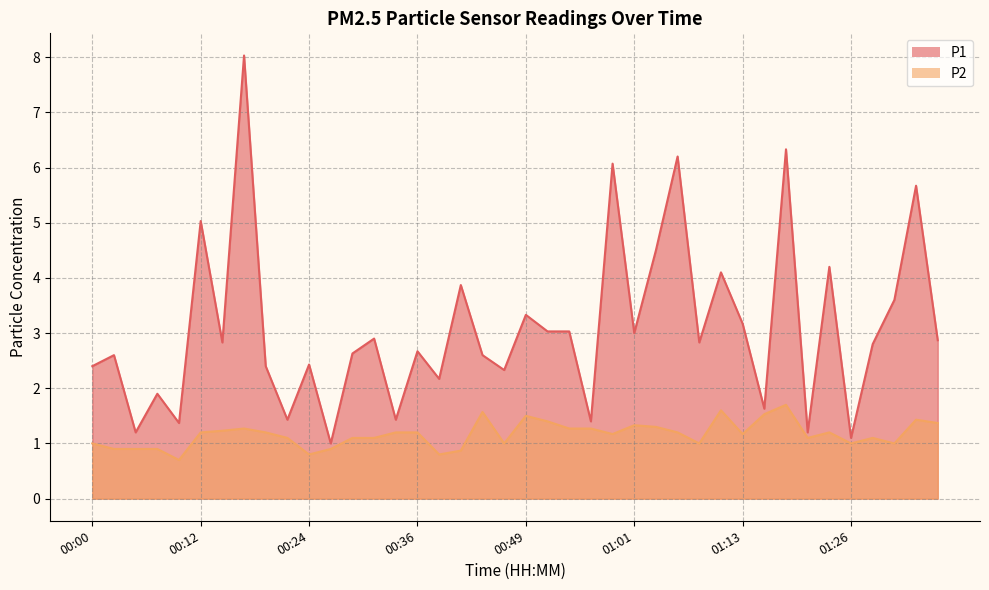

Reading left to right, extract all data points from this chart.

P1: 2.4	2.6	1.2	1.9	1.4	5.0	2.8	8.0	2.4	1.4	2.4	1.0	2.6	2.9	1.4	2.7	2.2	3.9	2.6	2.3	3.3	3.0	3.0	1.4	6.1	3.0	4.5	6.2	2.8	4.1	3.2	1.6	6.3	1.2	4.2	1.1	2.8	3.6	5.7	2.9
P2: 1.0	0.9	0.9	0.9	0.7	1.2	1.2	1.3	1.2	1.1	0.8	0.9	1.1	1.1	1.2	1.2	0.8	0.9	1.6	1.0	1.5	1.4	1.3	1.3	1.2	1.3	1.3	1.2	1.0	1.6	1.2	1.5	1.7	1.1	1.2	1.0	1.1	1.0	1.4	1.4